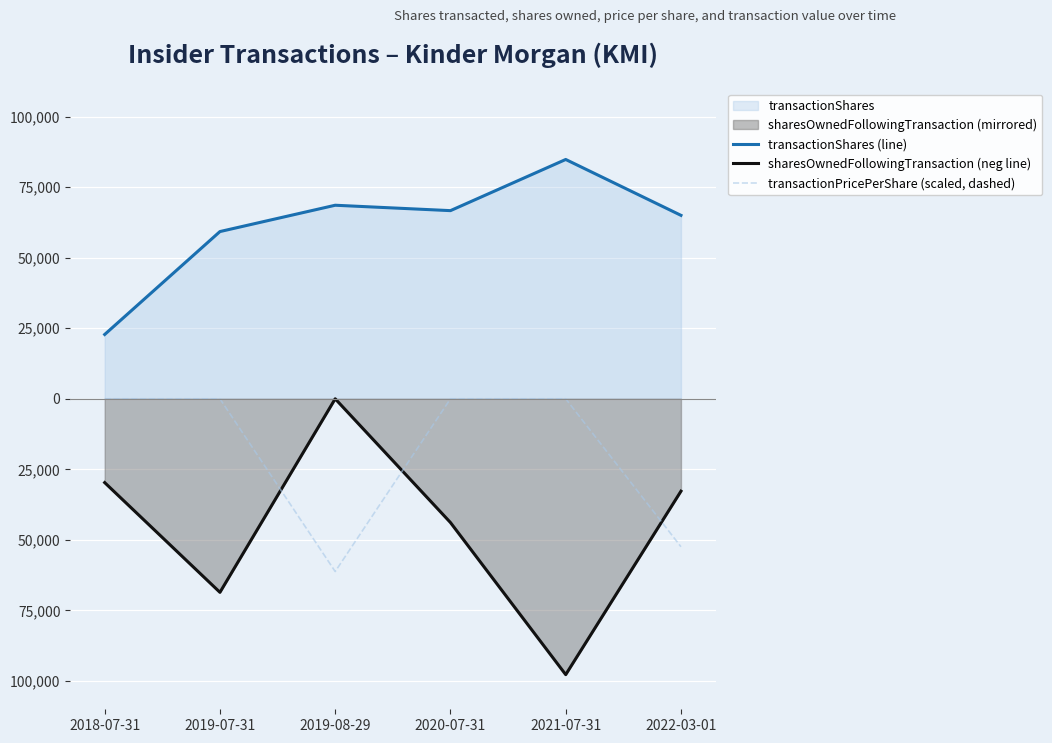

At which category does the chart reach its peak across all series?

2021-07-31